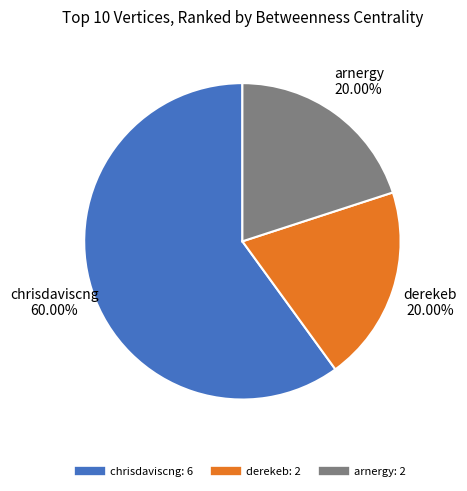

Which slice represents more than half of the pie?

chrisdaviscng